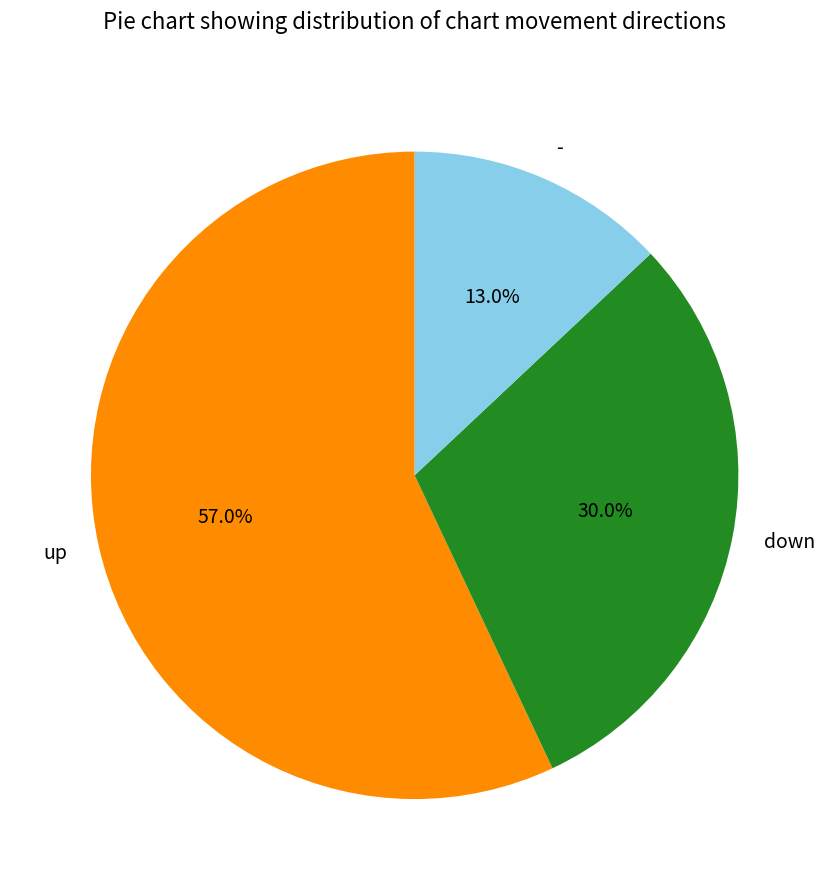

Combined, what portion of the pie is up and -?

70.0%